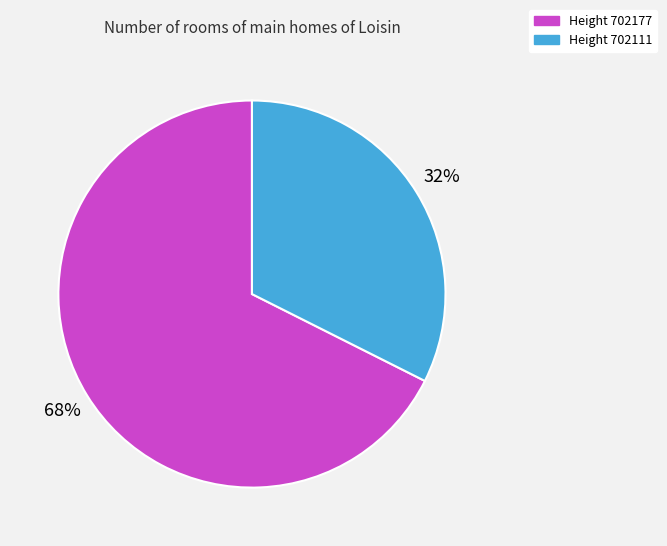

To the nearest percent, what is the average slice percentage?

50%